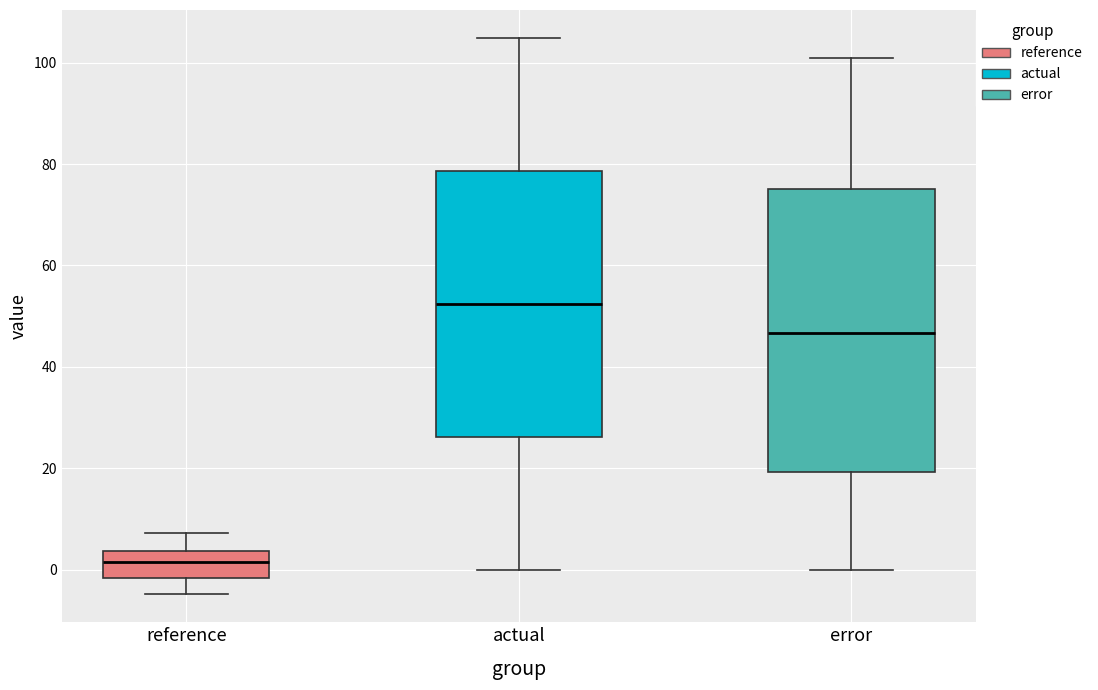

Which box is the tallest, from its lower edge to its upper edge?

error